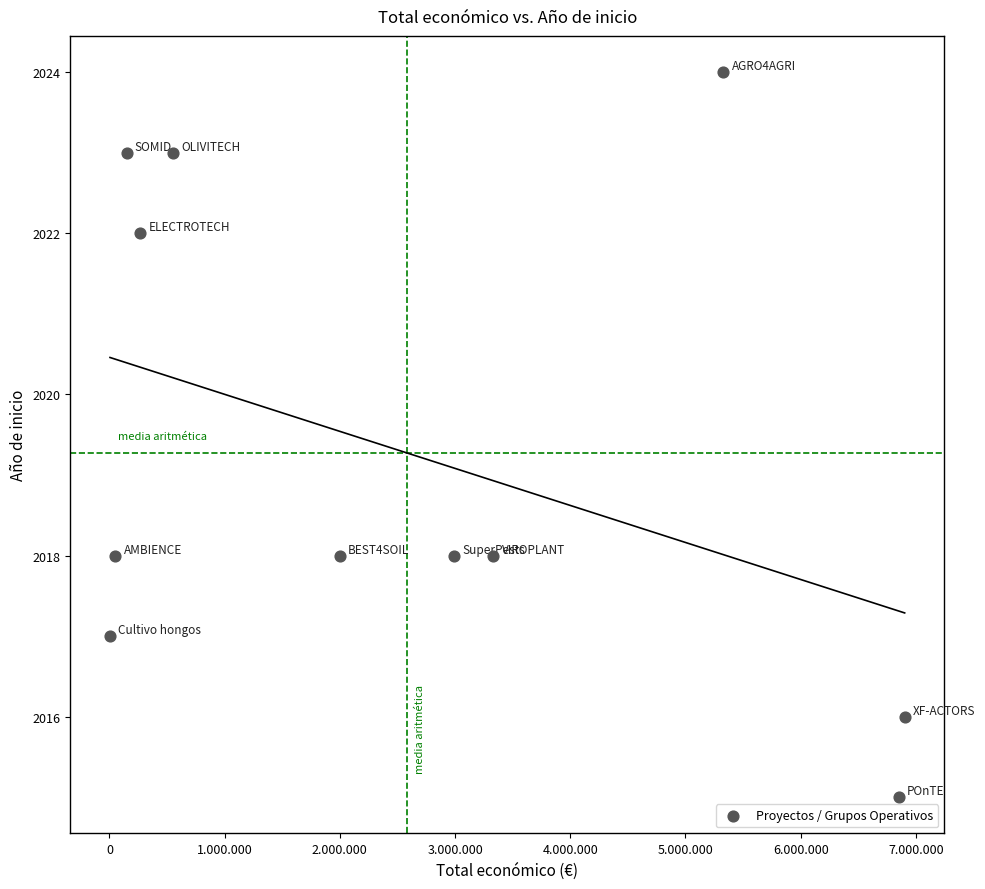

What is the average Y value?

2019